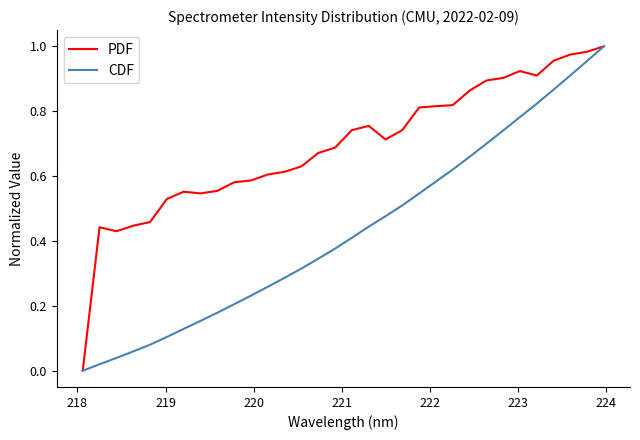

Rank the series by their average value, from lowest to highest.

CDF, PDF